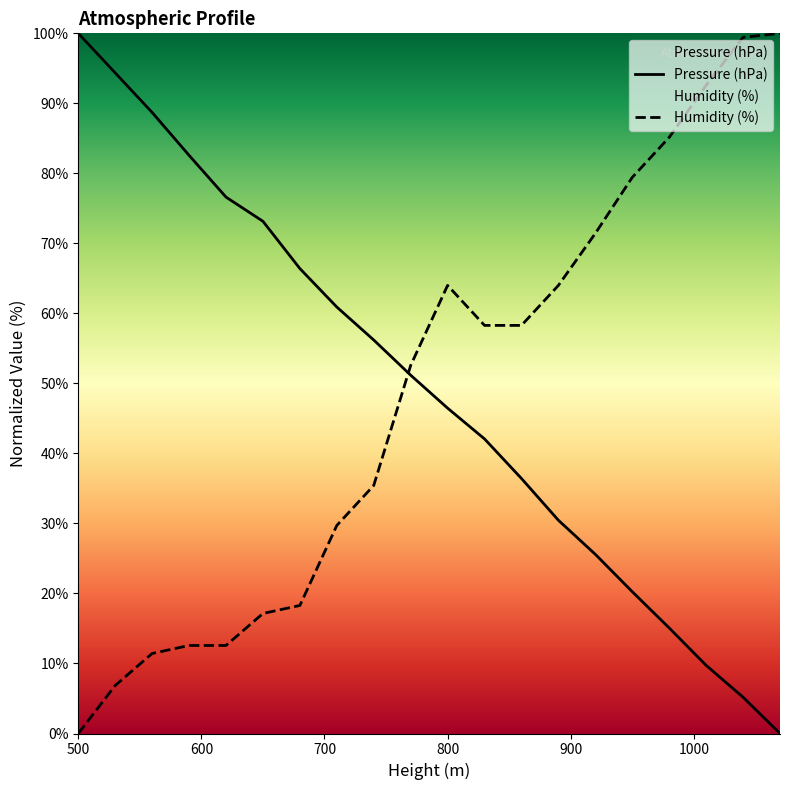

Where is the first local maximum for Humidity (%)?

800